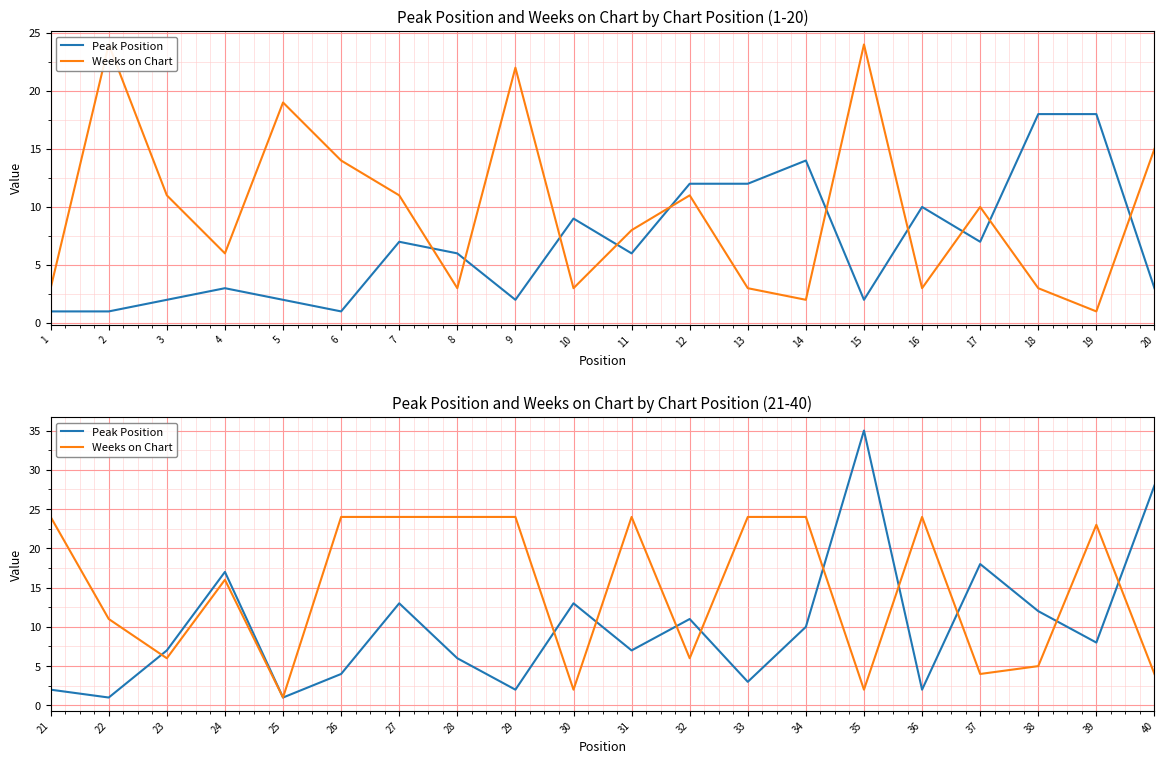

The value of Weeks on Chart at 23 is 9. True or false?

False